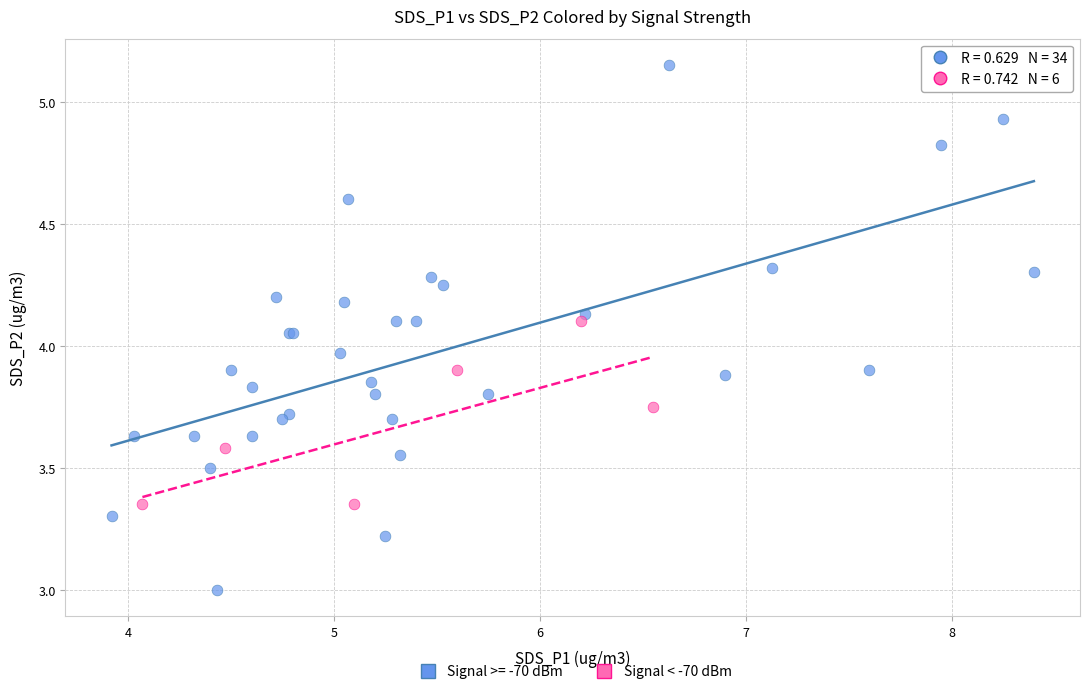

Which series contains the highest Y value?

Signal >= -70 dBm